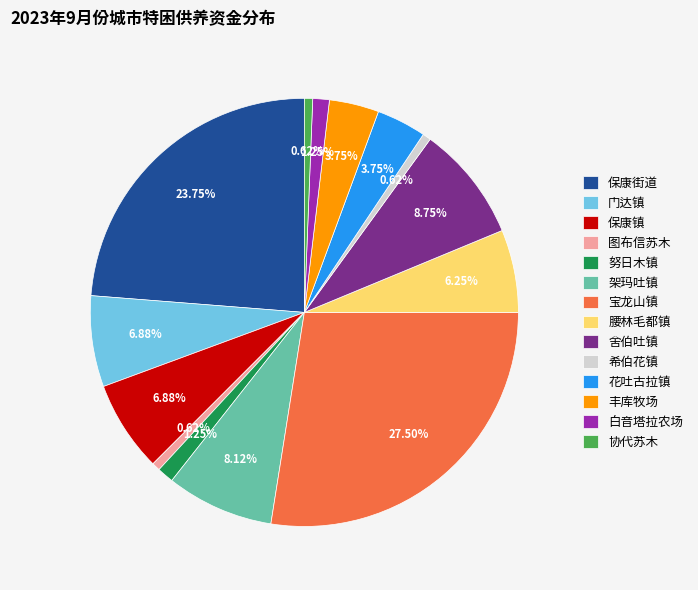

Does any single category account for the majority?

No